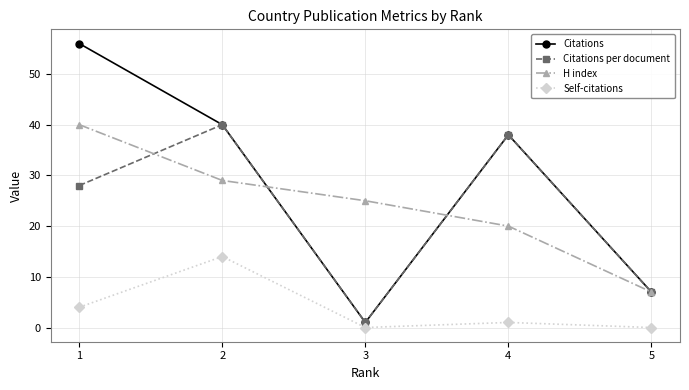

What value does the Citations series have at 4, to the nearest 10?

40